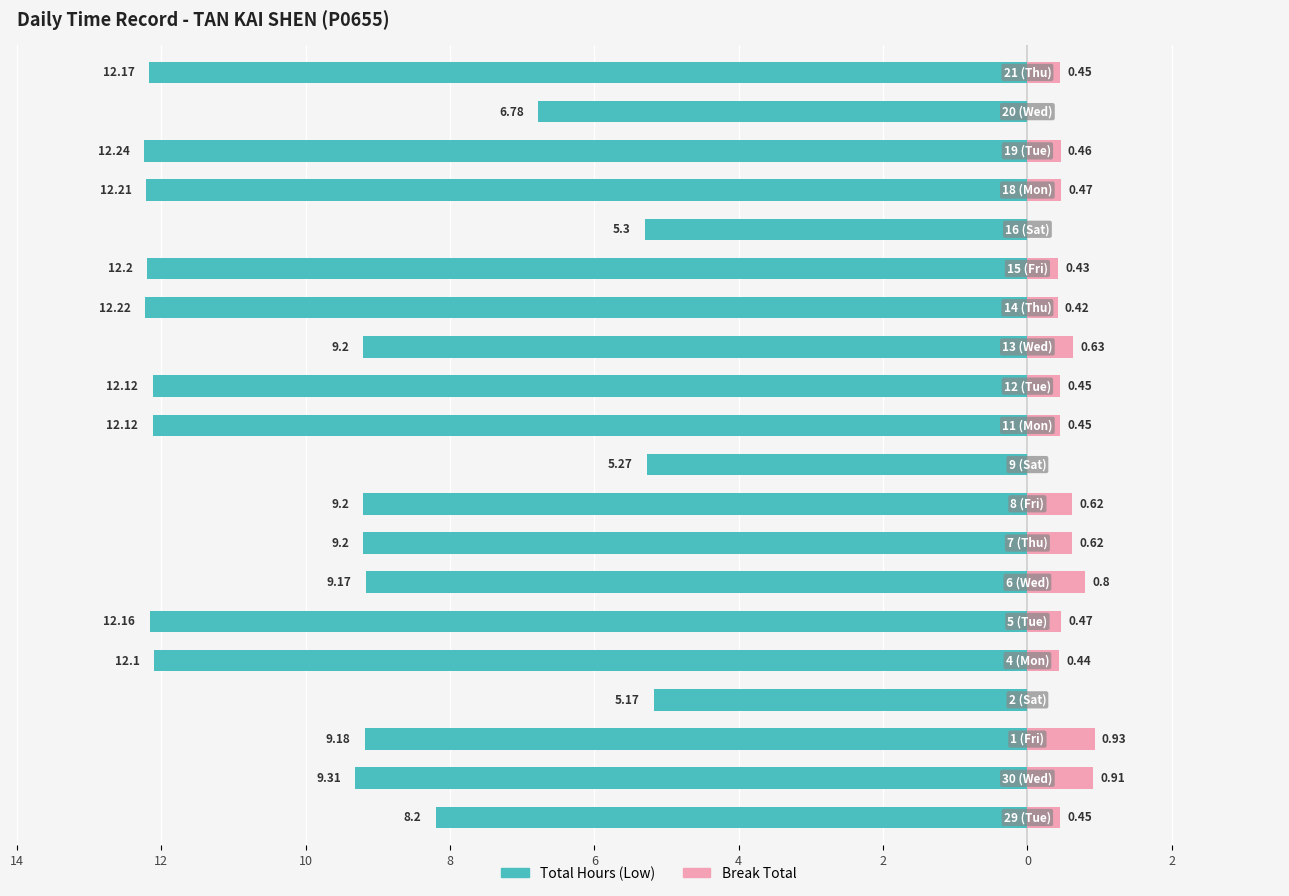

What is the spread (max minus min) of values at 0?

9.8